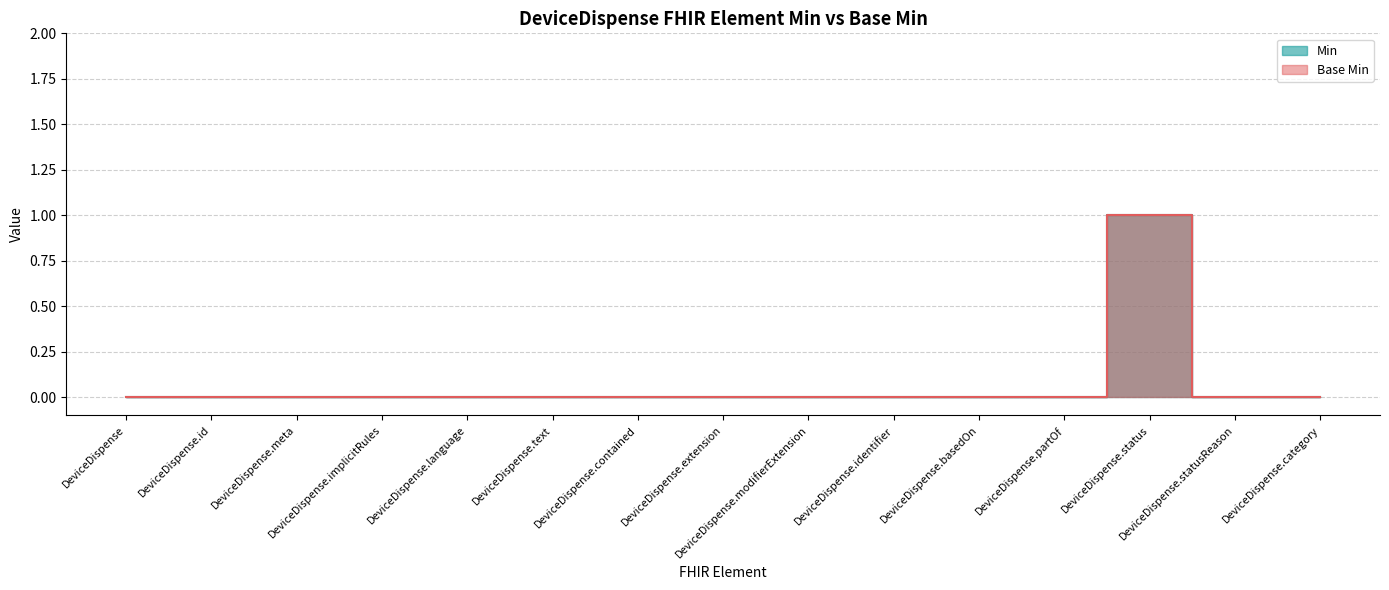

True or false: Base Min has a value of 0 at DeviceDispense.partOf.

False